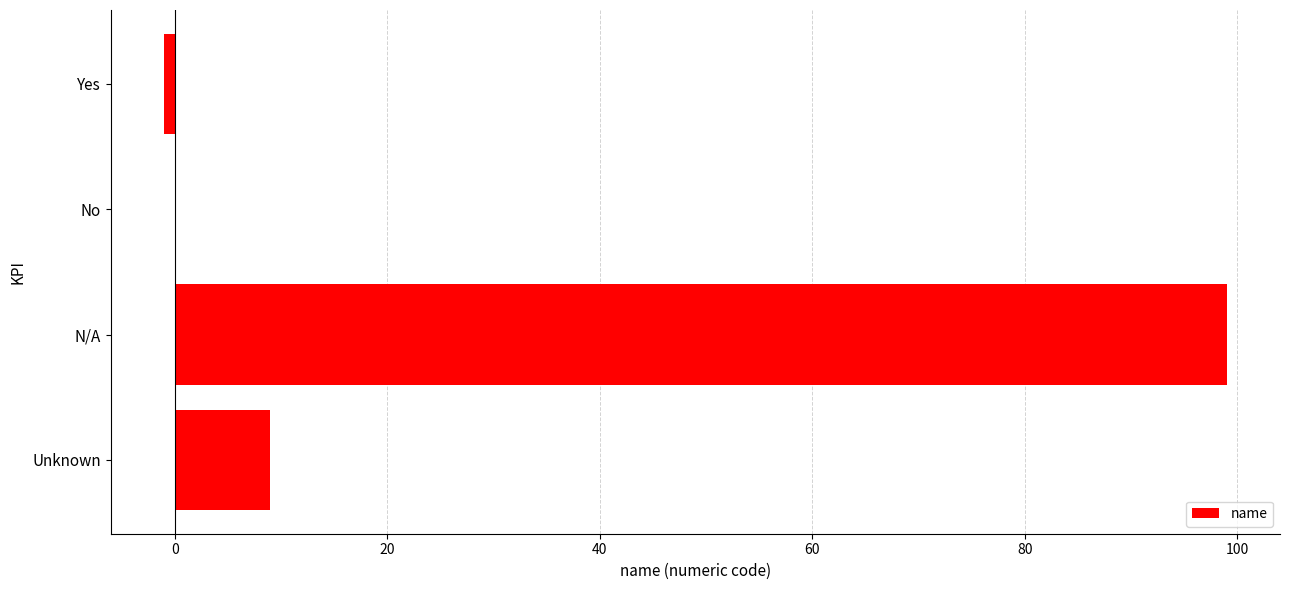

Is it true that the value at N/A is 163?

False